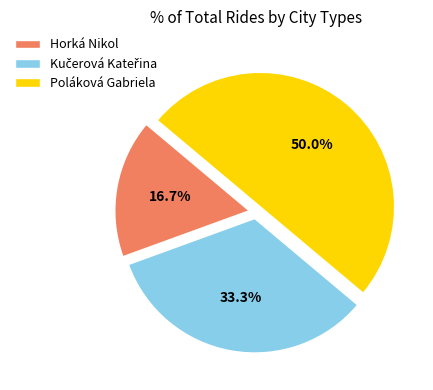

What percentage is NOT represented by Horká Nikol?

83.3%